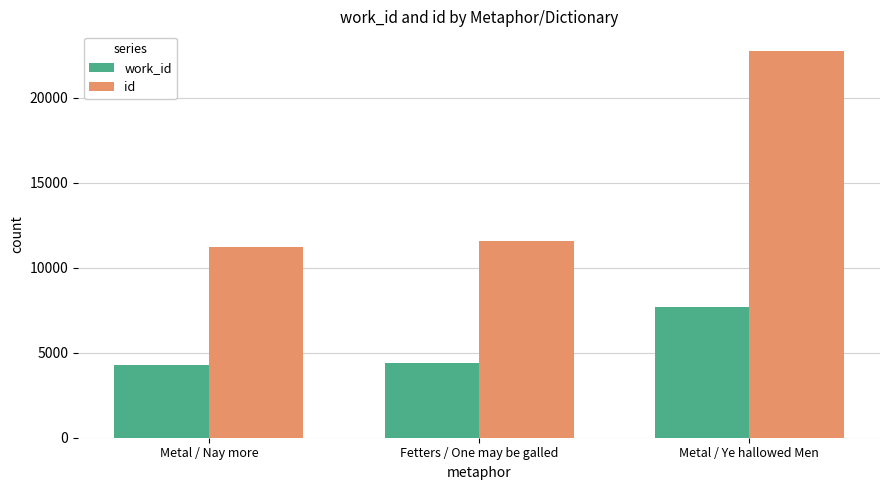

Rank the series at Metal / Nay more from highest to lowest value.

id, work_id